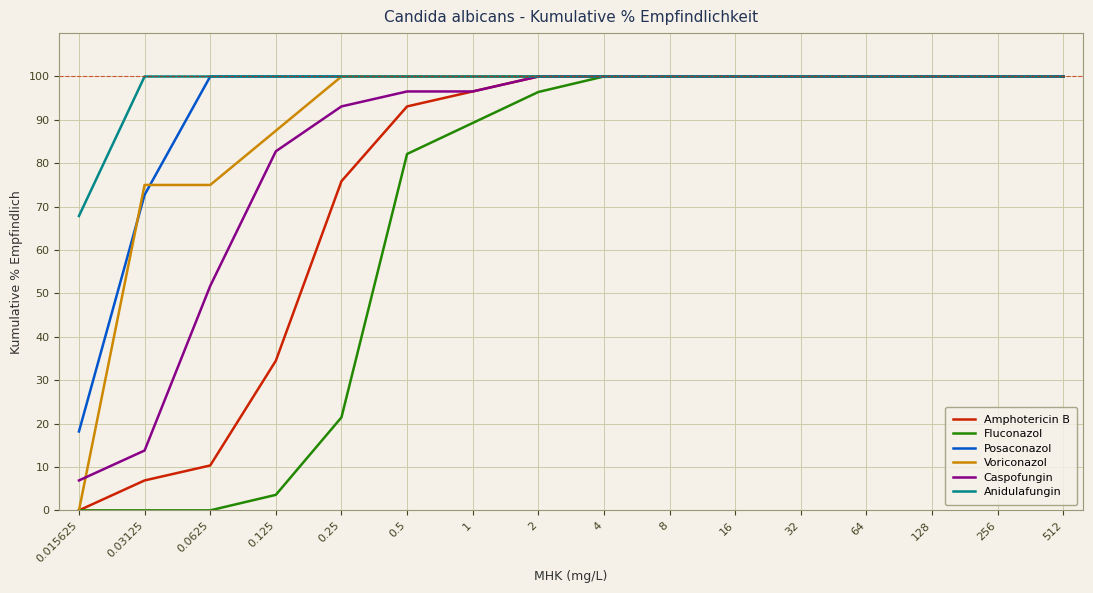

Between 0.125 and 64, which series saw the biggest shift?

Fluconazol